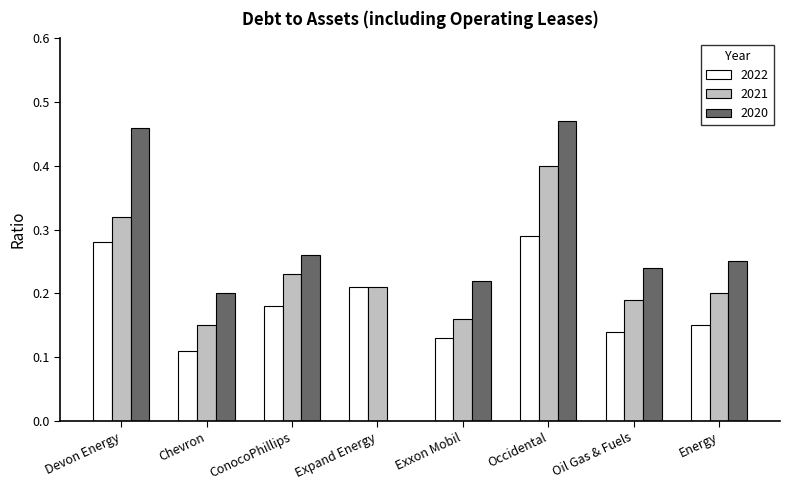

Is the value of 2020 at Oil Gas & Fuels greater than the value of 2021 at Exxon Mobil?

Yes